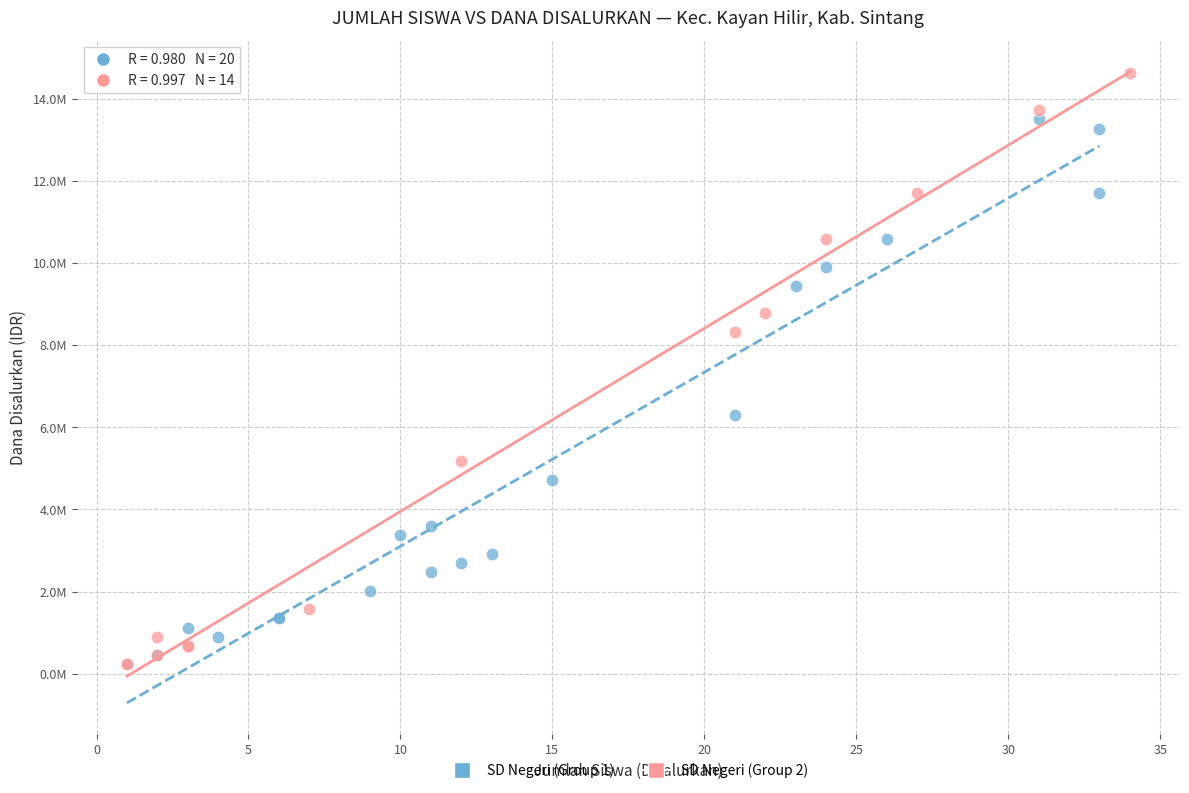

What are all the series names shown in the legend?

SD Negeri (Group 1), SD Negeri (Group 2)